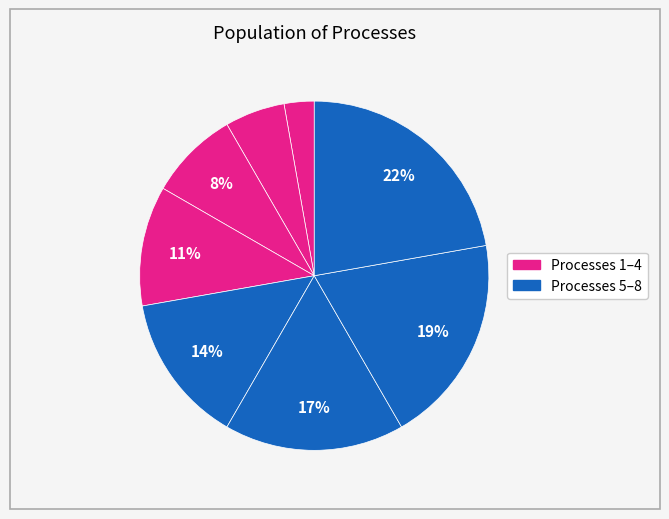

How many slices are in this pie chart?

8